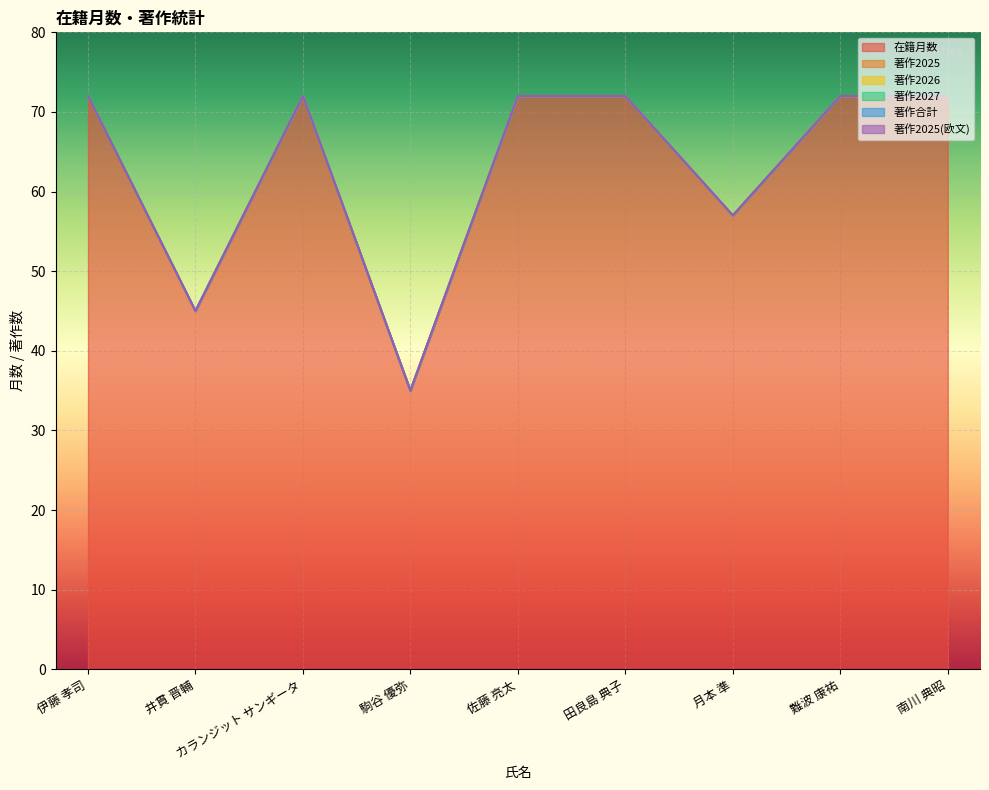

Rank the series by their maximum value, from highest to lowest.

在籍月数, 著作2025, 著作2026, 著作2027, 著作合計, 著作2025(欧文)